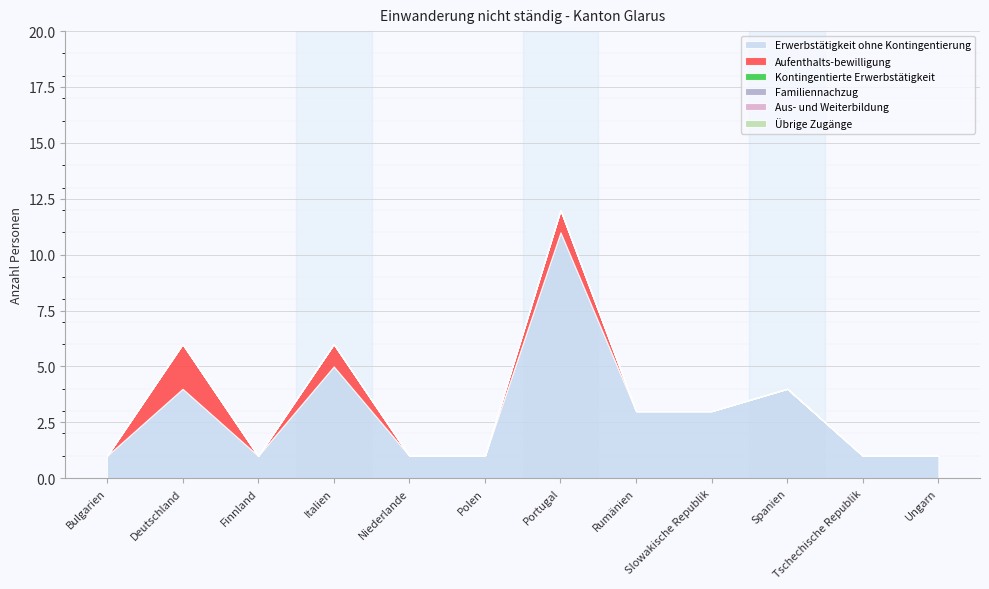

How many values in the Erwerbstätigkeit ohne Kontingentierung series exceed 3?

4